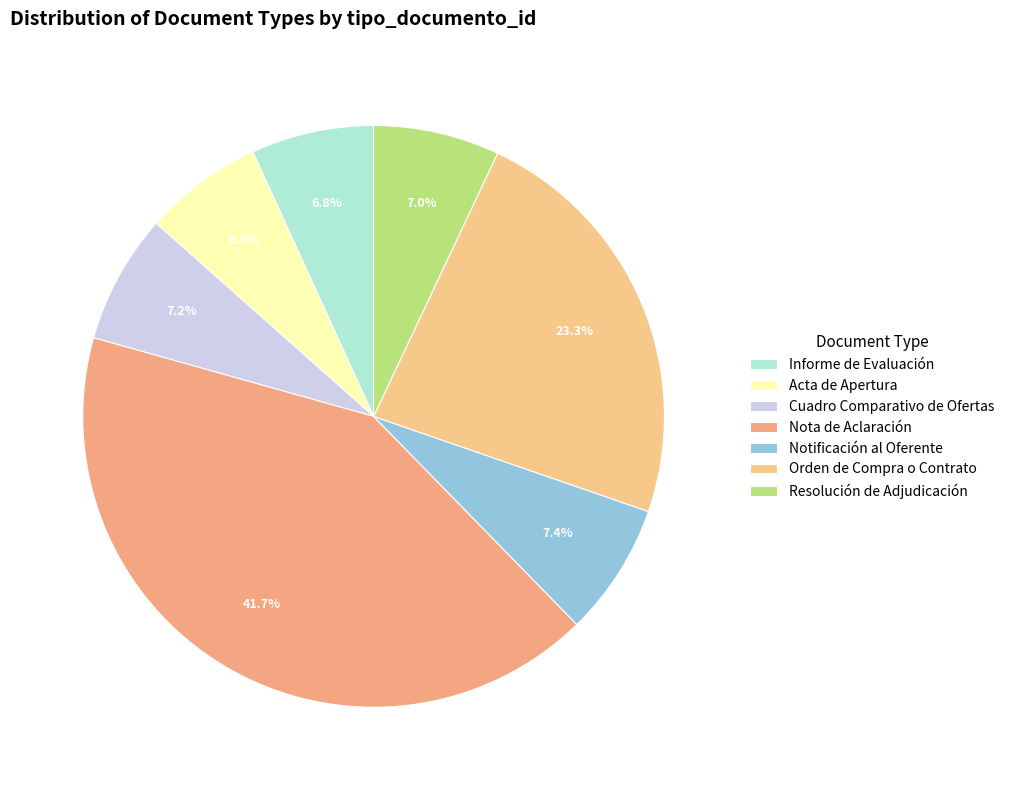

Combined, what portion of the pie is Cuadro Comparativo de Ofertas and Orden de Compra o Contrato?

30.5%